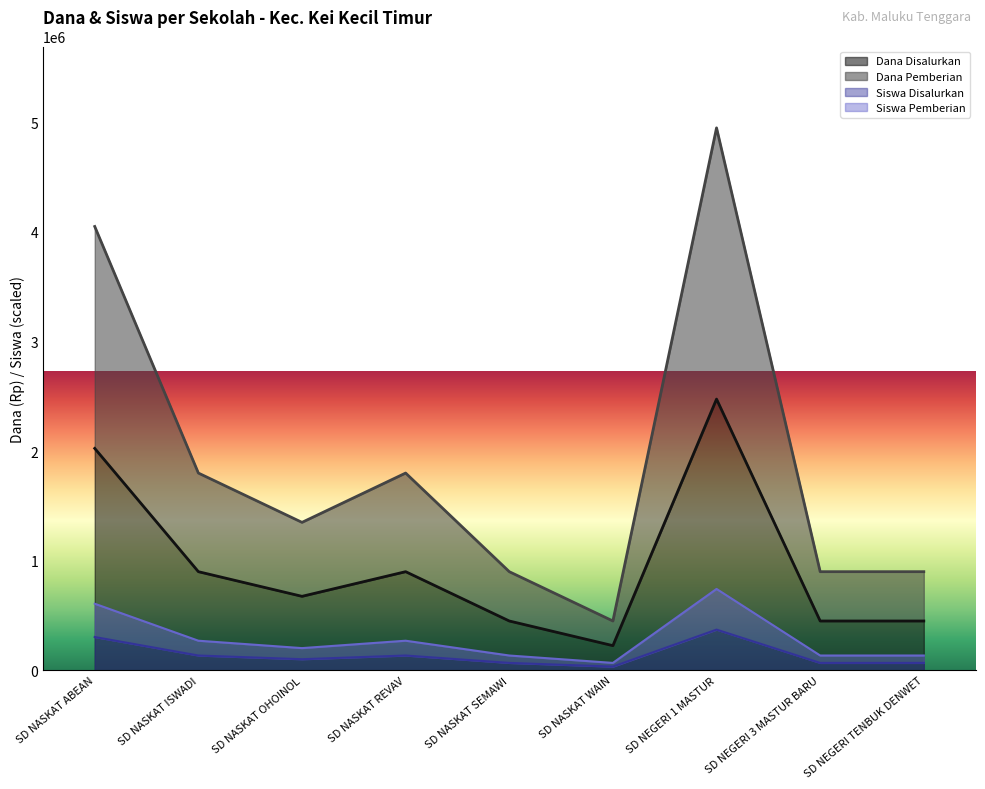

Which series has the largest total across all categories?

Dana Pemberian